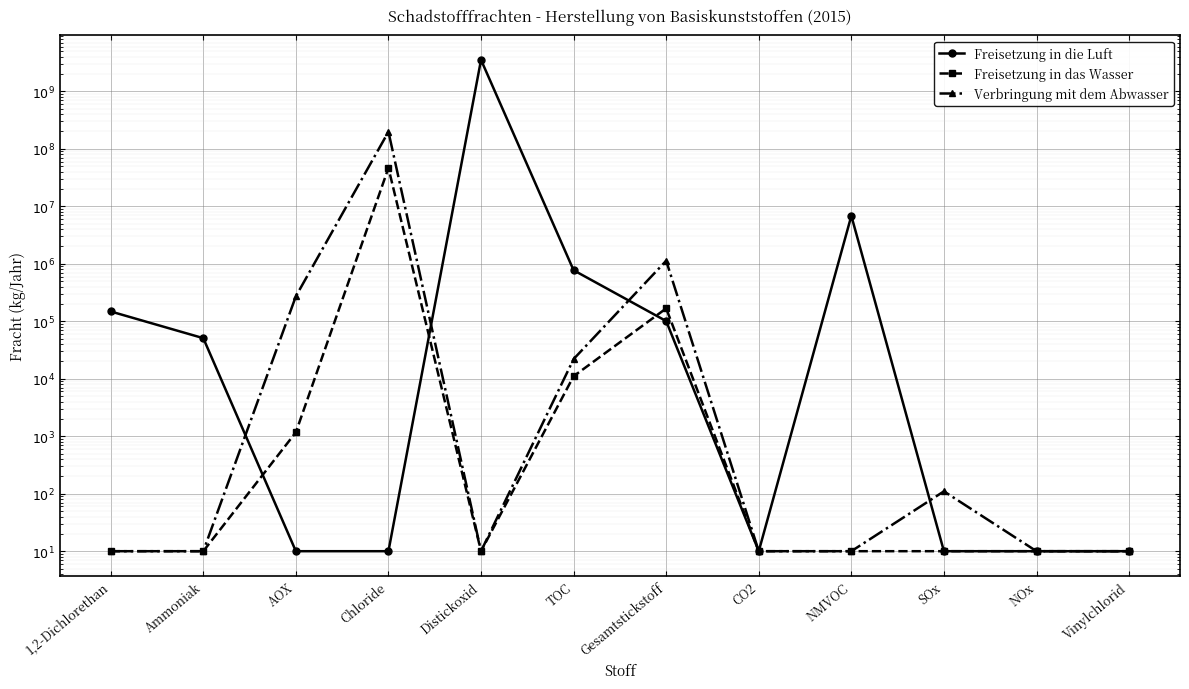

How many data points in Freisetzung in die Luft are less than 50800?

6